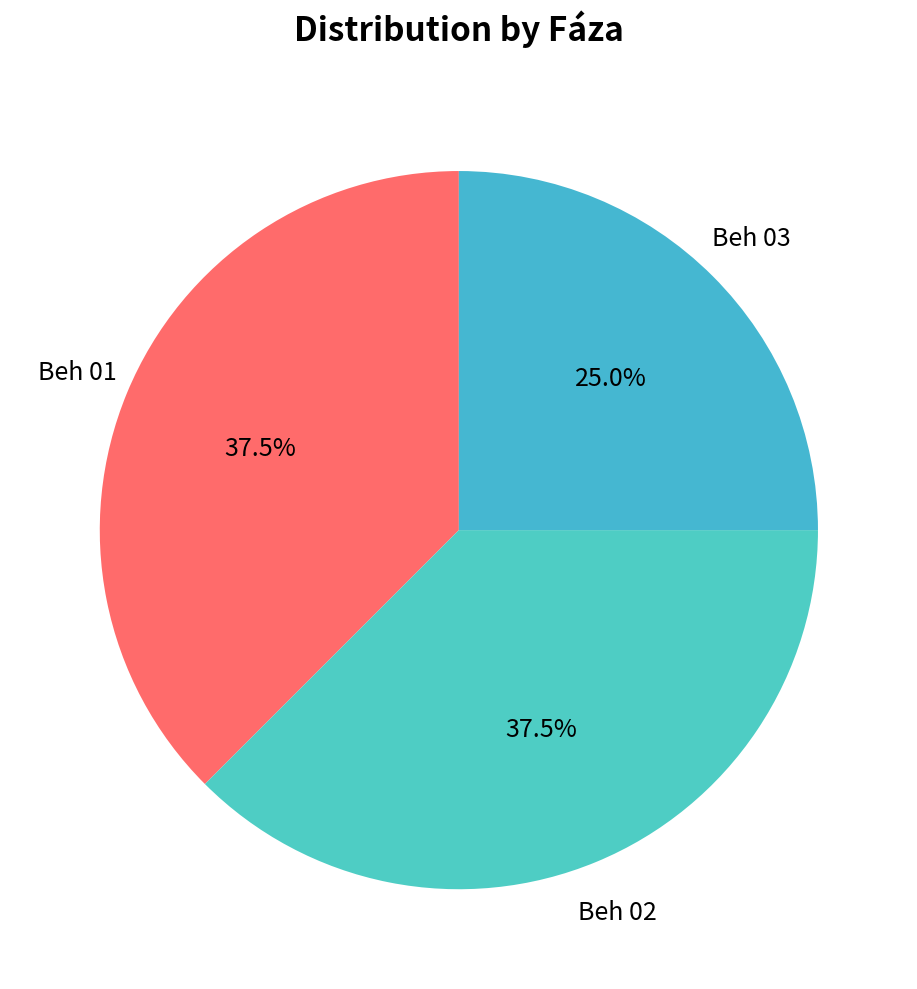

Count the number of slices in the pie.

3